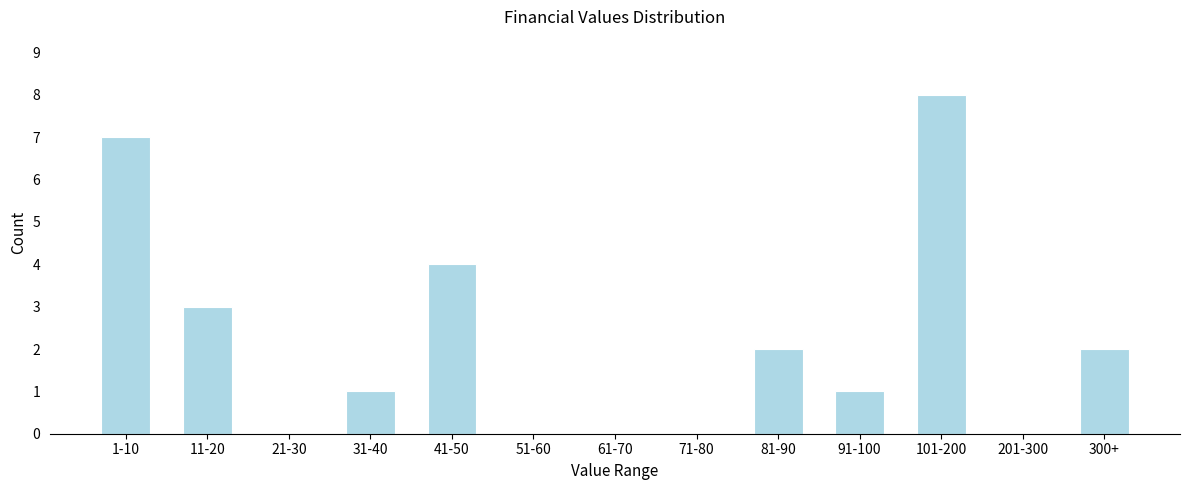

Reading left to right, extract all data points from this chart.

1-10=7	11-20=3	21-30=0	31-40=1	41-50=4	51-60=0	61-70=0	71-80=0	81-90=2	91-100=1	101-200=8	201-300=0	300+=2